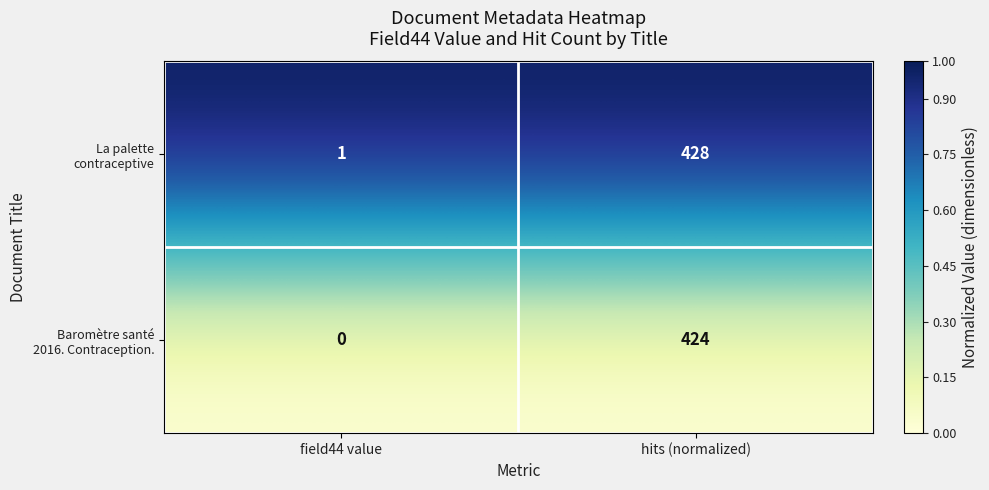

Which category has the highest value across all series?

hits (normalized)